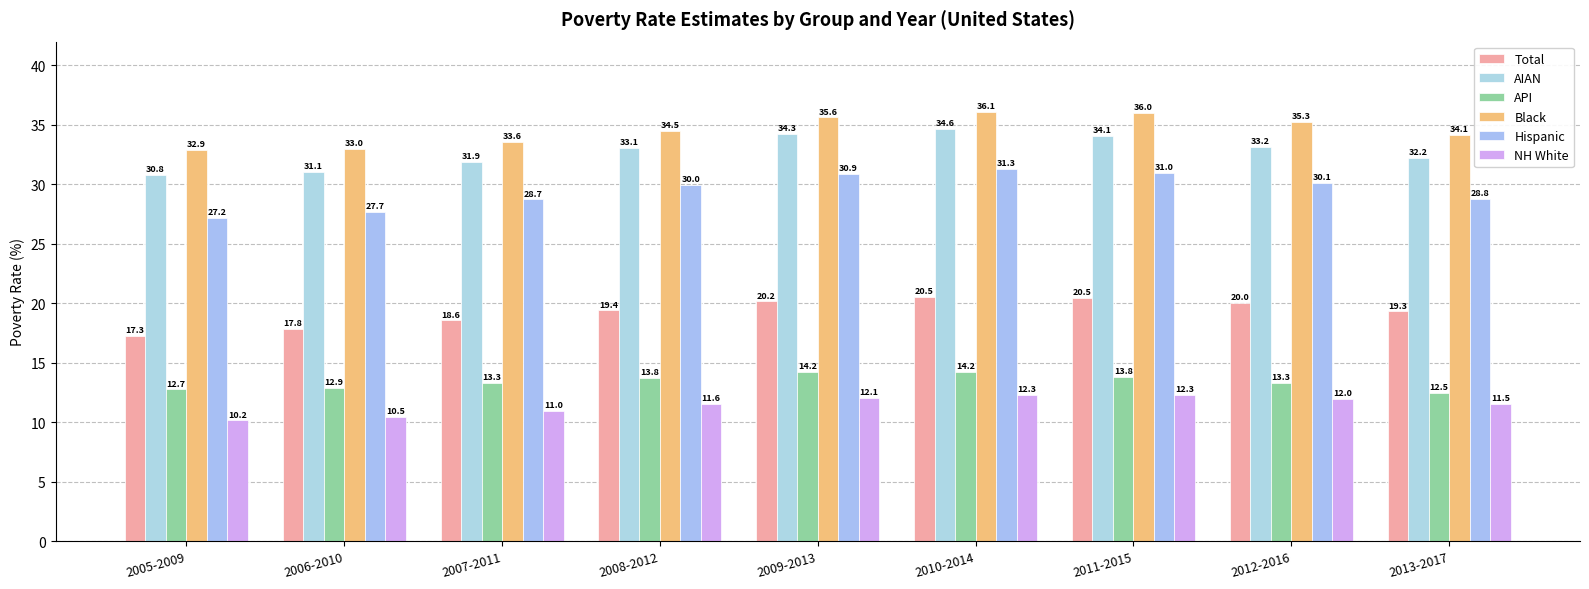

How many bars are there in each group?

6